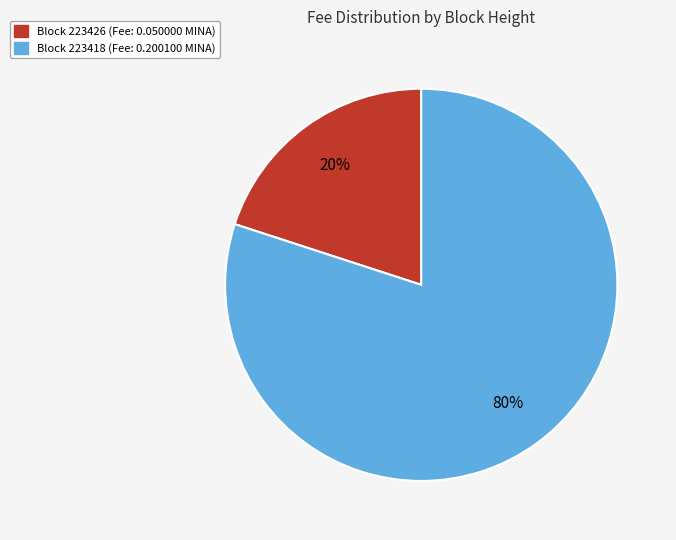

To the nearest percent, what is the average slice percentage?

50%